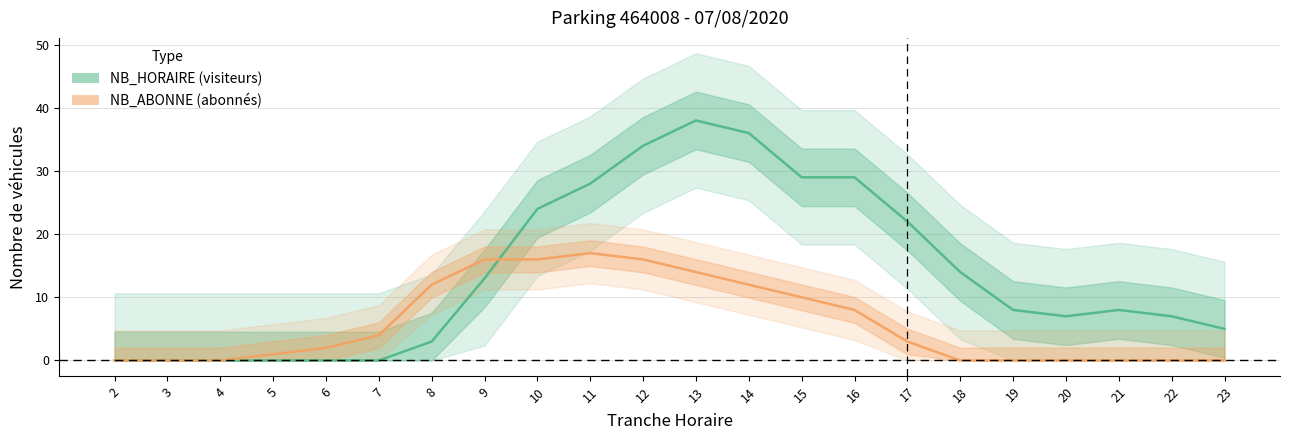

Where is the first local maximum for NB_HORAIRE?

13